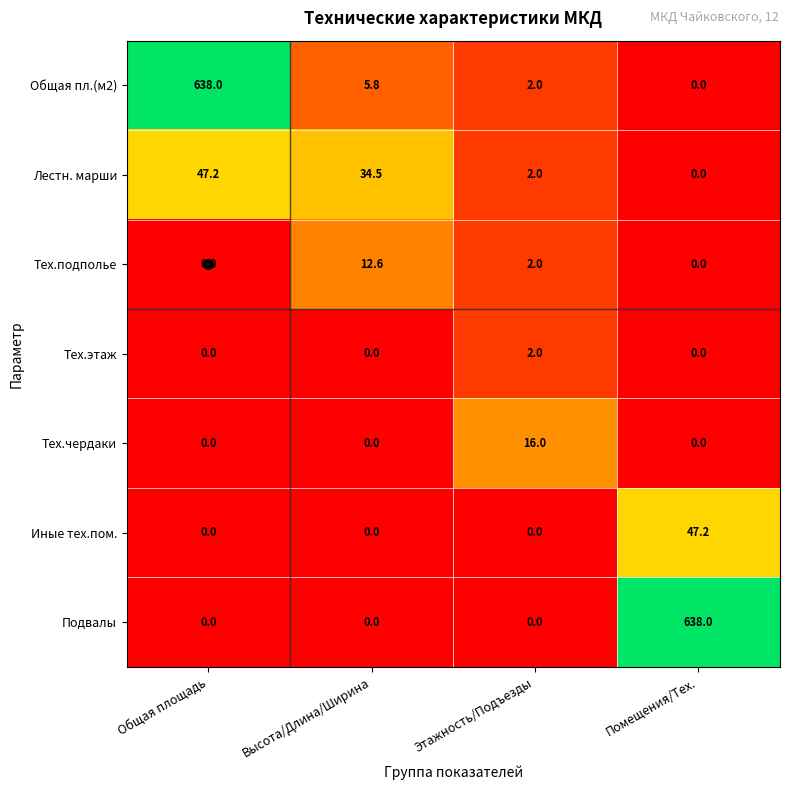

List the labels in order of Общая пл.(м2) value, largest first.

Общая площадь, Высота/Длина/Ширина, Этажность/Подъезды, Помещения/Тех.